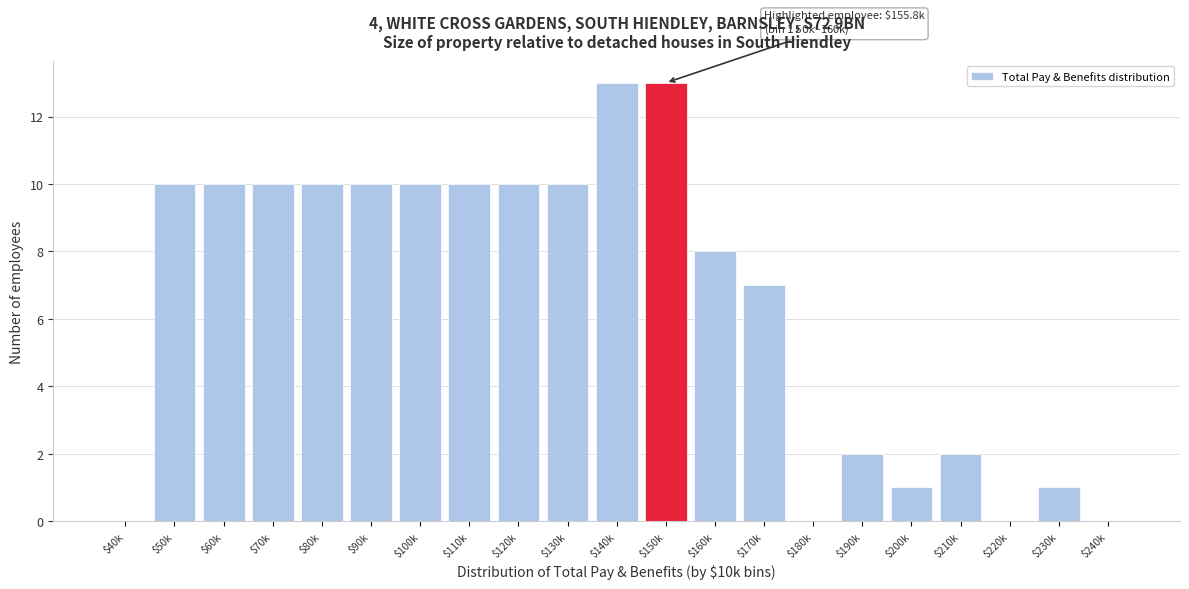

Where is the data nearest to the value 6?

$170k